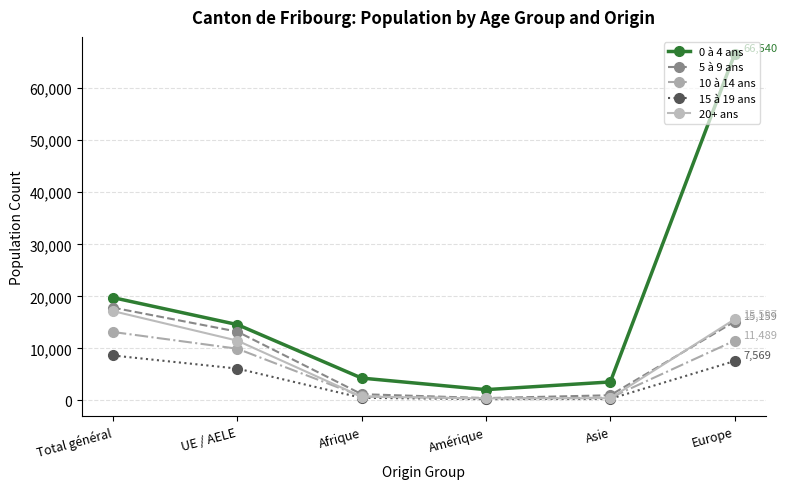

At which label does 20+ ans reach its peak?

Total général